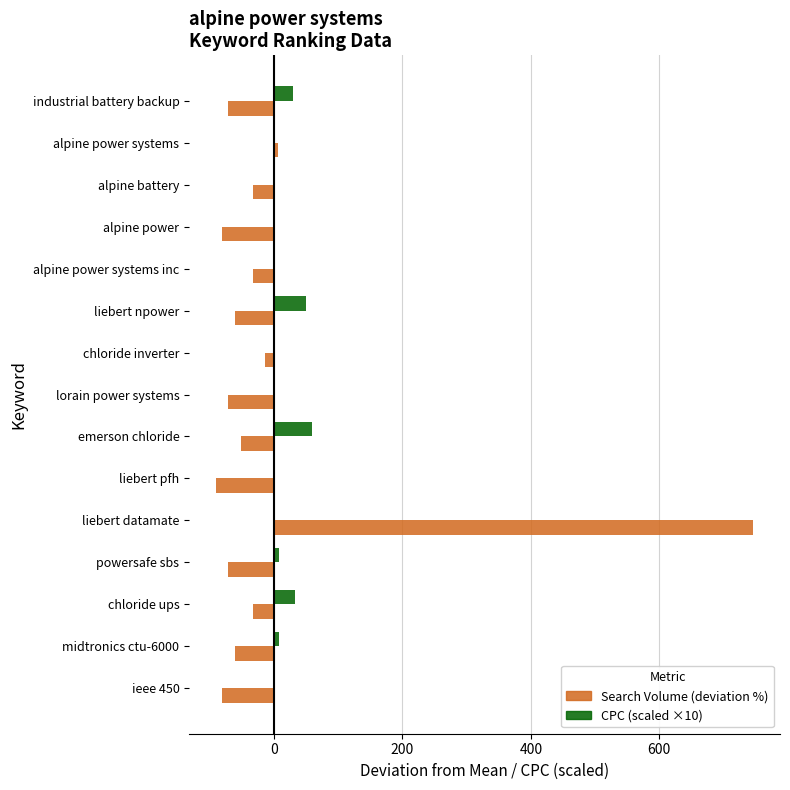

True or false: CPC (scaled ×10) has a value of 0.0 at alpine power.

True